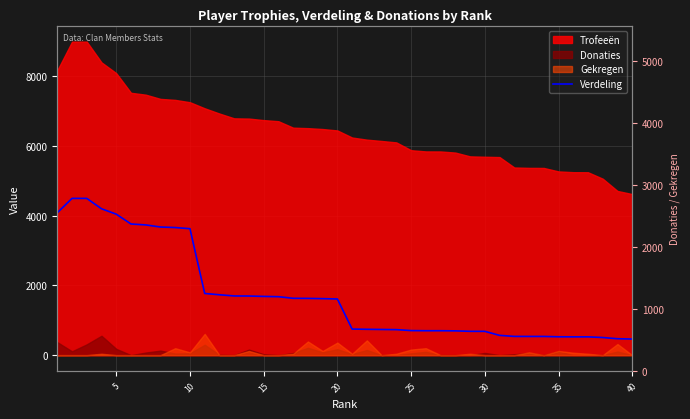

The value at 5 is 4500. True or false?

True